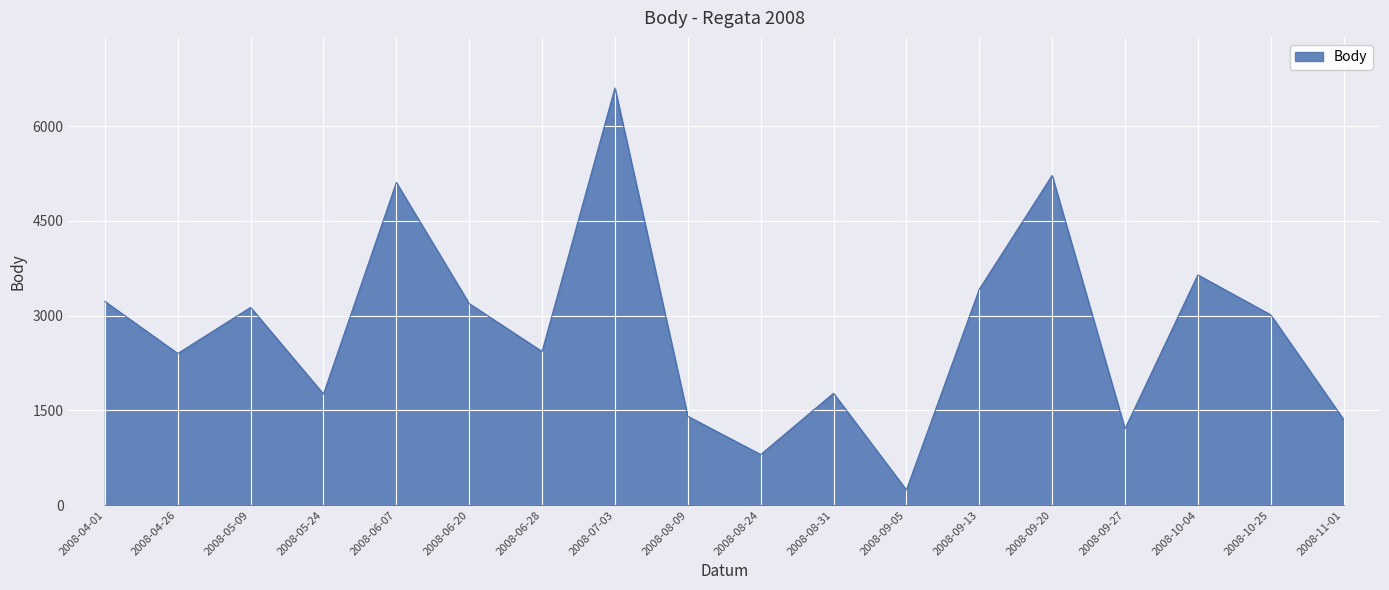

What is the change in value from 2008-04-26 to 2008-06-20?

+791